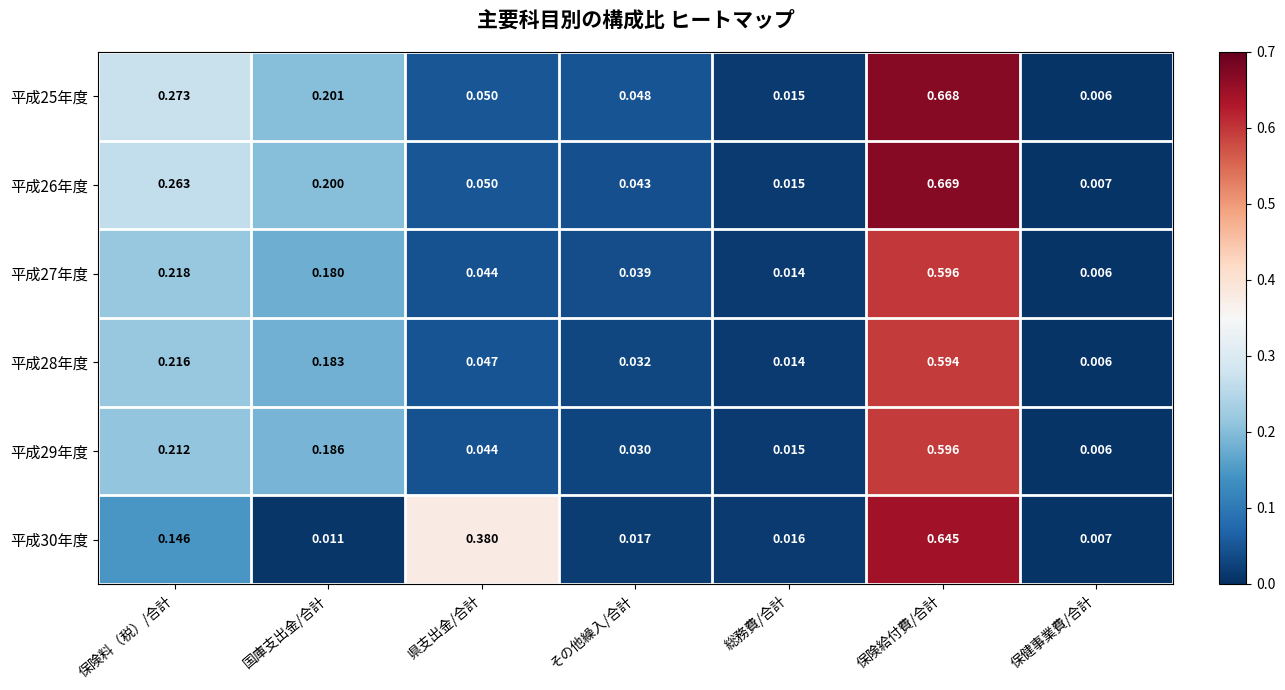

List the labels in order of 平成29年度 value, largest first.

保険給付費/合計, 保険料（税）/合計, 国庫支出金/合計, 県支出金/合計, その他繰入/合計, 総務費/合計, 保健事業費/合計